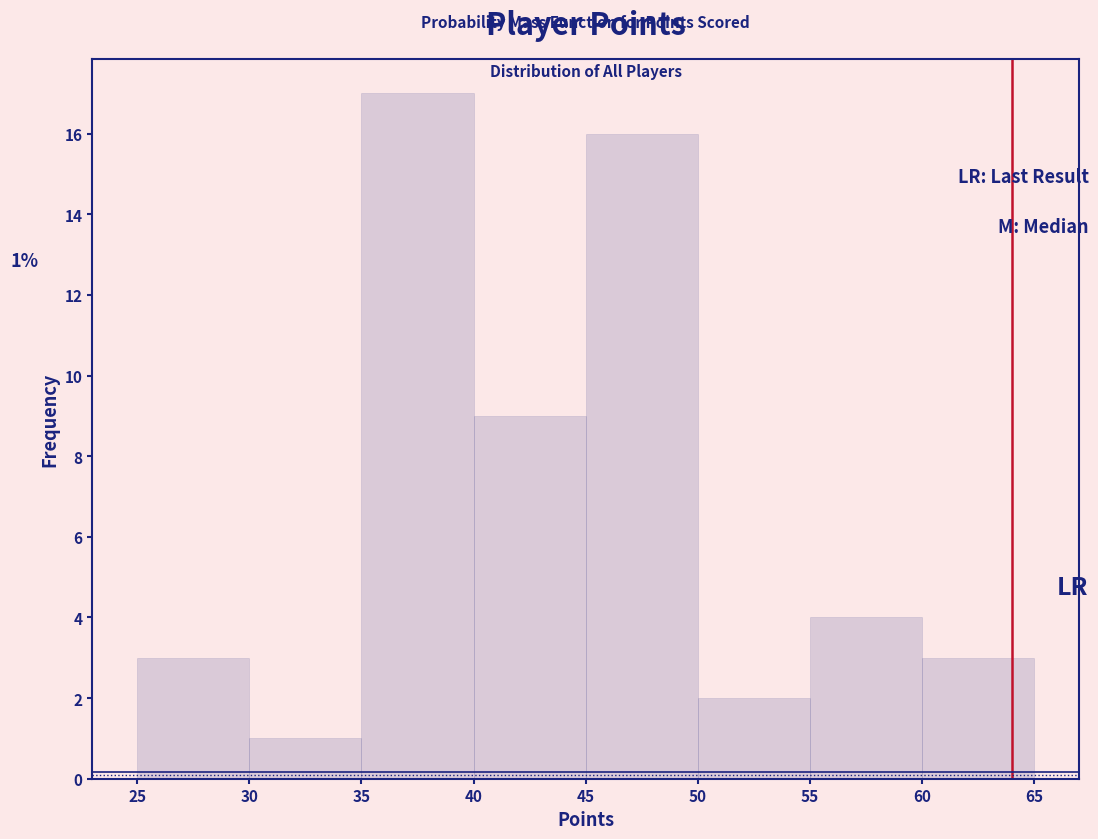

Over which range of the x-axis is the bar tallest?

35 to 40